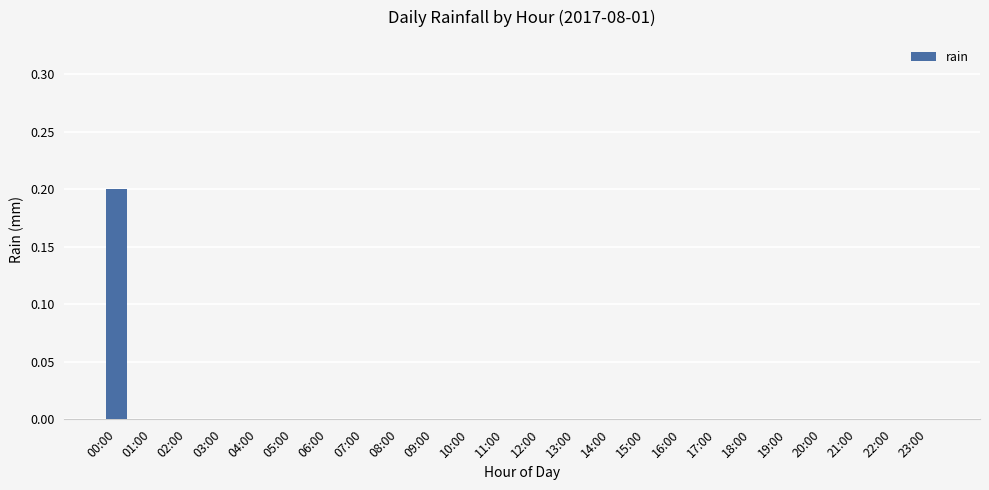

Reading left to right, list all the values displayed in this chart.

0.2	0.0	0.0	0.0	0.0	0.0	0.0	0.0	0.0	0.0	0.0	0.0	0.0	0.0	0.0	0.0	0.0	0.0	0.0	0.0	0.0	0.0	0.0	0.0